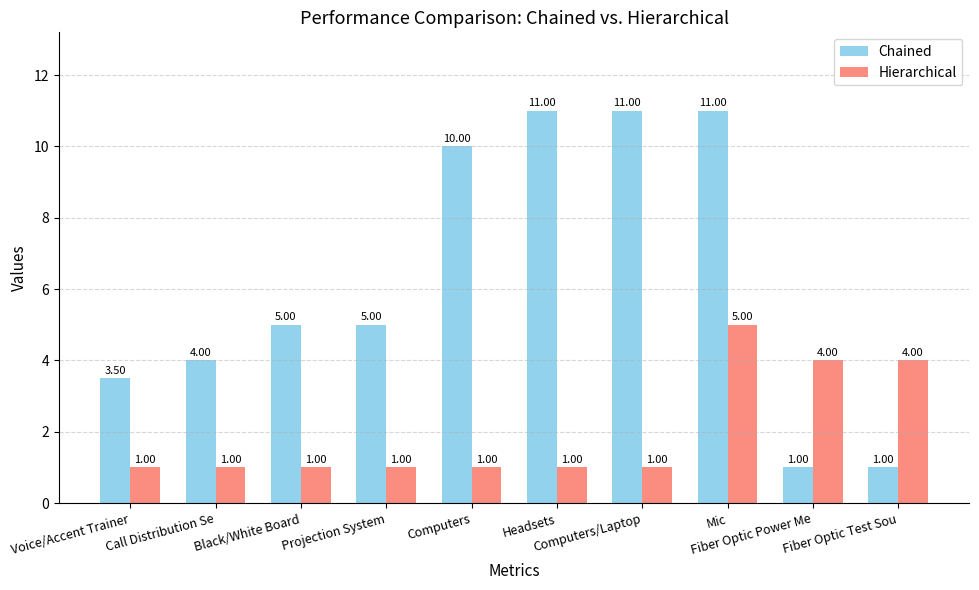

Between Projection System and Fiber Optic Power Me, which series saw the biggest shift?

Chained